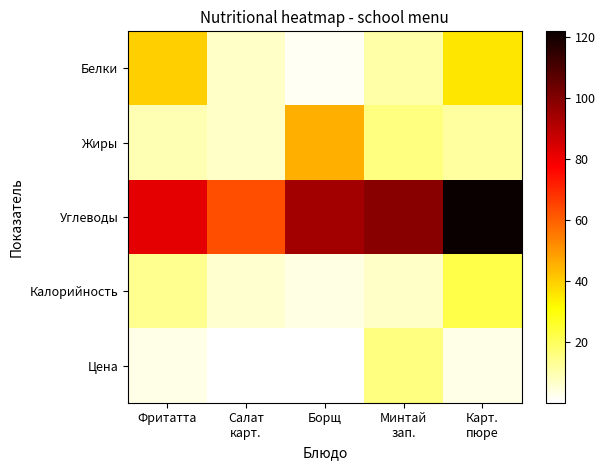

Count the number of data series in this chart.

5